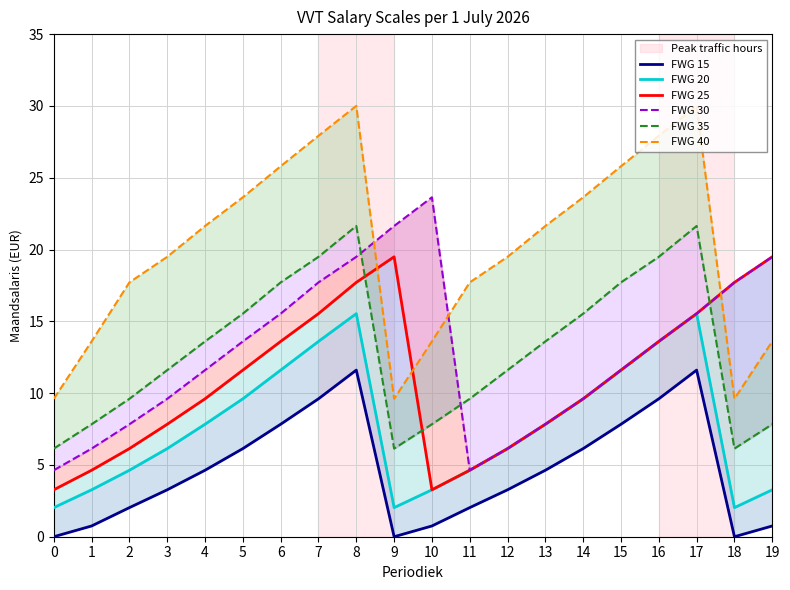

What is the sum of the FWG 35 values at 10 and 13?

21.4